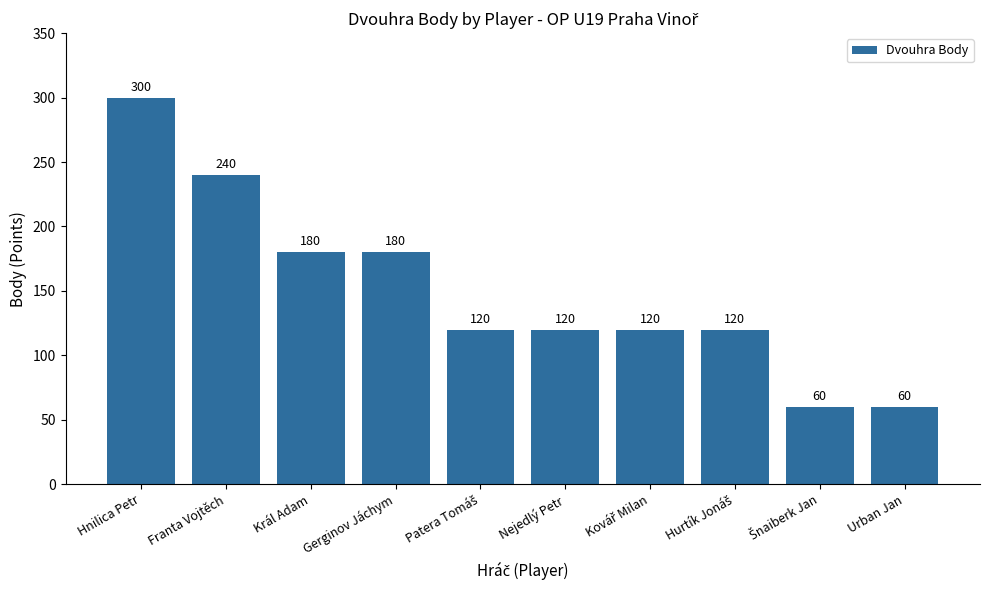

Where does the data first go above 120?

Hnilica Petr